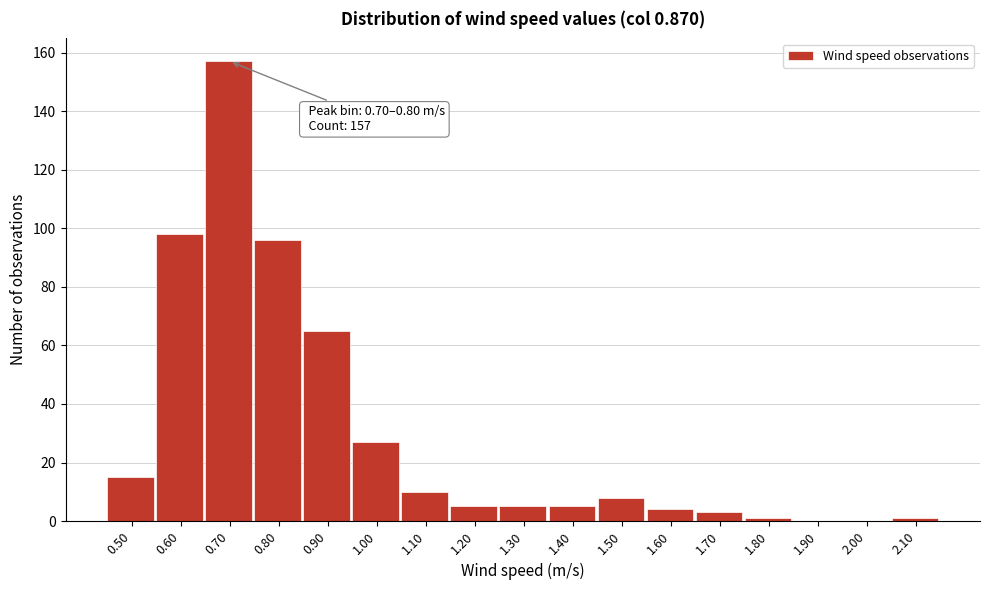

Reading left to right, list all the values displayed in this chart.

0.50=15	0.60=98	0.70=157	0.80=96	0.90=65	1.00=27	1.10=10	1.20=5	1.30=5	1.40=5	1.50=8	1.60=4	1.70=3	1.80=1	1.90=0	2.00=0	2.10=1